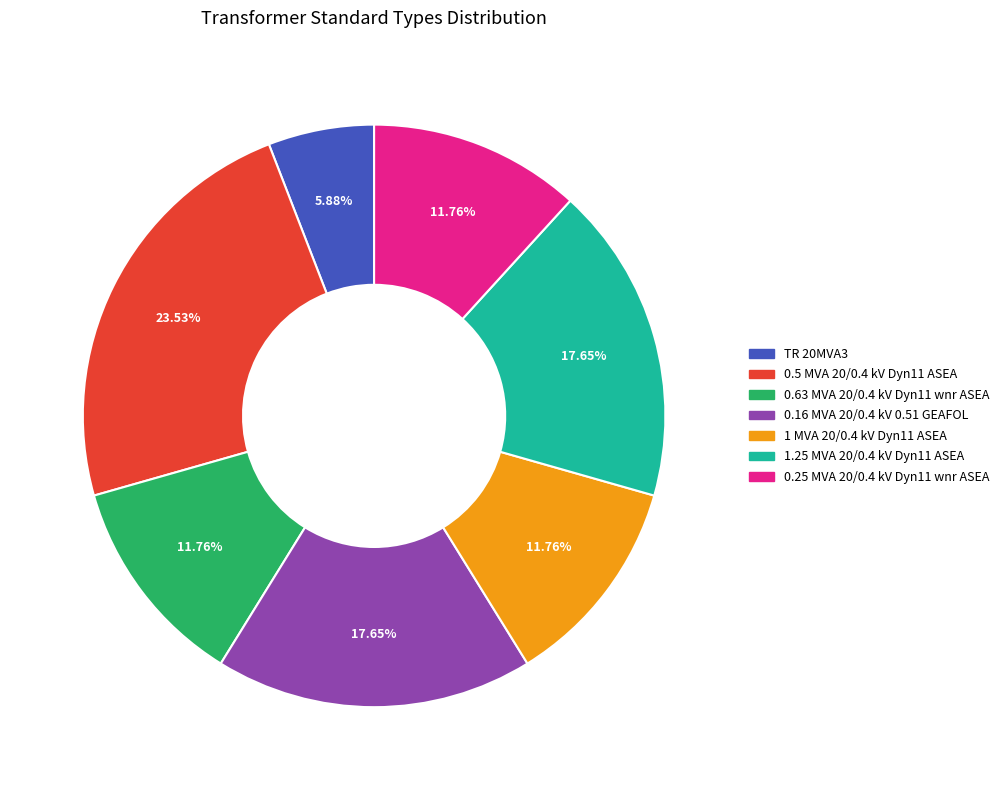

Which has a higher value, 0.5 MVA 20/0.4 kV Dyn11 ASEA or 1 MVA 20/0.4 kV Dyn11 ASEA?

0.5 MVA 20/0.4 kV Dyn11 ASEA